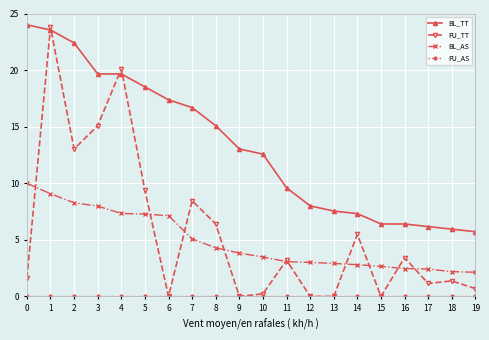

True or false: BL_TT and BL_AS cross at least once.

False